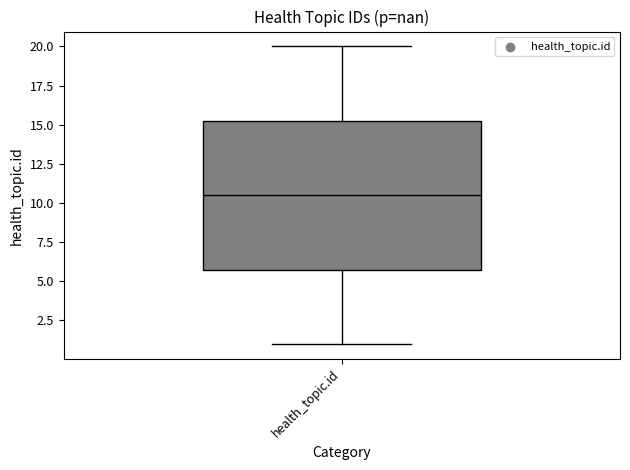

Read this box plot against the y-axis: the position of the median line, the range covered by the box, and the ends of both whiskers. The values are not printed on the chart, so give them approximately, as read against the axis.

median 10.5, box 6.0 to 15.5, whiskers 1.0 to 20.0